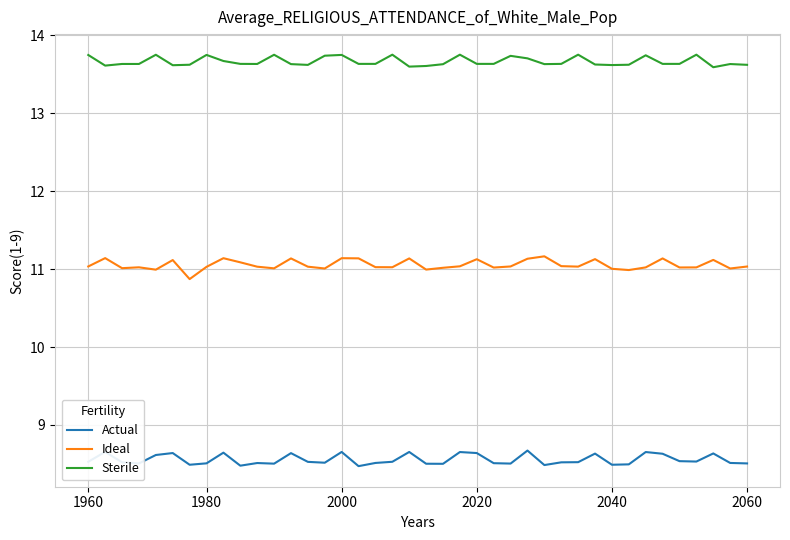

True or false: Ideal and Sterile intersect in this chart.

False